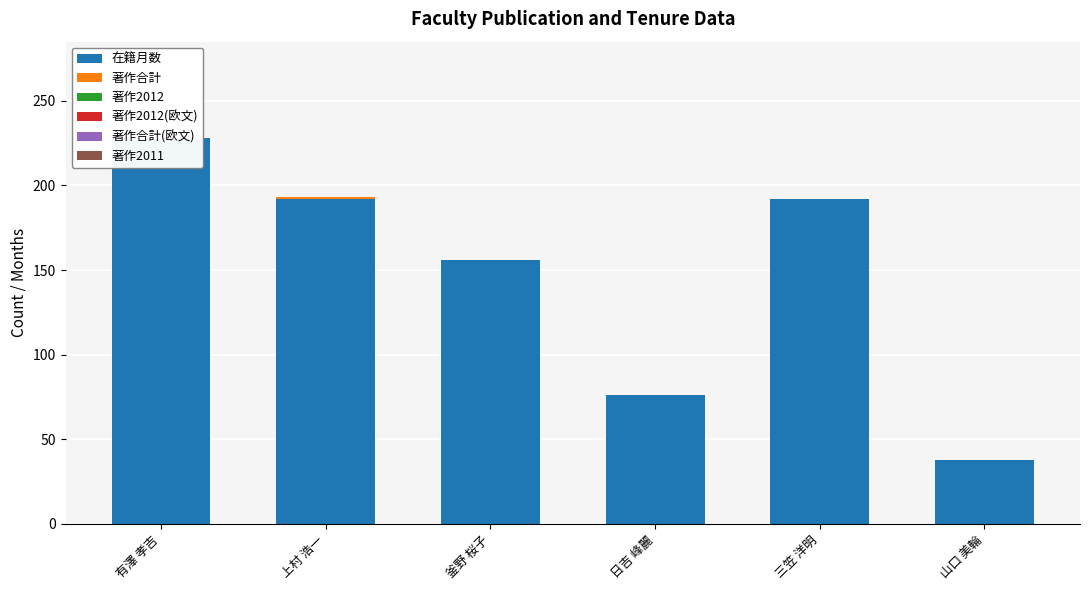

At which category is the sum across all series the highest?

有澤 孝吉